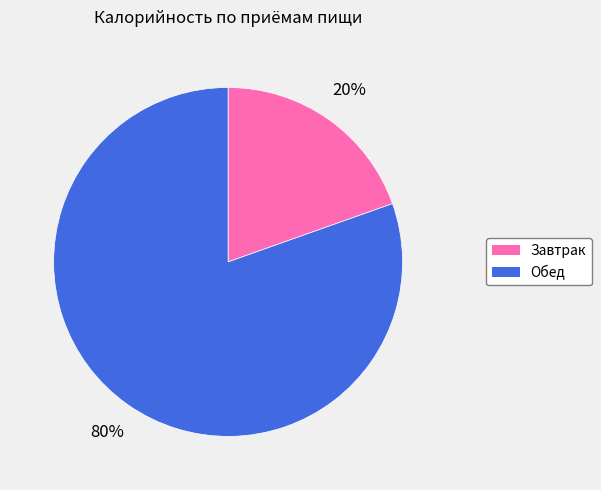

Between Обед and Завтрак, which is larger?

Обед